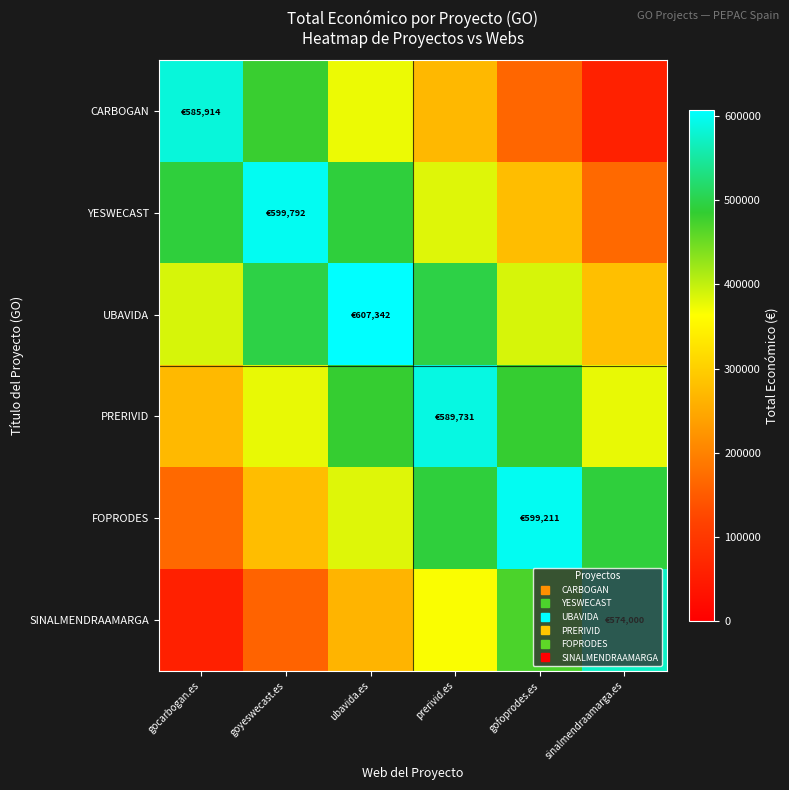

Reading left to right, list all the values displayed in this chart.

CARBOGAN: gocarbogan.es=585914.0	goyeswecast.es=480449.5	ubavida.es=374985.0	prerivid.es=269520.4	gofoprodes.es=164055.9	sinalmendraamarga.es=58591.4
YESWECAST: gocarbogan.es=491829.4	goyeswecast.es=599792.0	ubavida.es=491829.4	prerivid.es=383866.9	gofoprodes.es=275904.3	sinalmendraamarga.es=167941.8
UBAVIDA: gocarbogan.es=388698.9	goyeswecast.es=498020.4	ubavida.es=607342.0	prerivid.es=498020.4	gofoprodes.es=388698.9	sinalmendraamarga.es=279377.3
PRERIVID: gocarbogan.es=271276.3	goyeswecast.es=377427.8	ubavida.es=483579.4	prerivid.es=589731.0	gofoprodes.es=483579.4	sinalmendraamarga.es=377427.8
FOPRODES: gocarbogan.es=167779.1	goyeswecast.es=275637.1	ubavida.es=383495.0	prerivid.es=491353.0	gofoprodes.es=599211.0	sinalmendraamarga.es=491353.0
SINALMENDRAAMARGA: gocarbogan.es=57400.0	goyeswecast.es=160720.0	ubavida.es=264040.0	prerivid.es=367360.0	gofoprodes.es=470680.0	sinalmendraamarga.es=574000.0